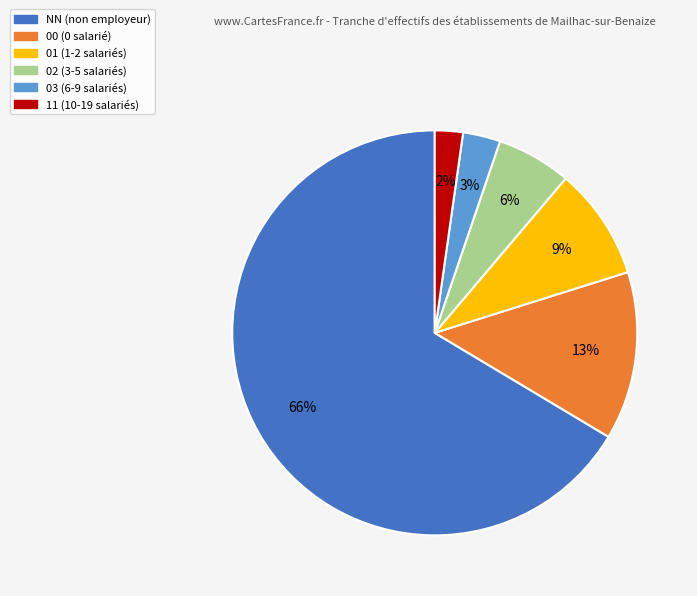

To the nearest percent, what percentage of the pie is 11?

2%